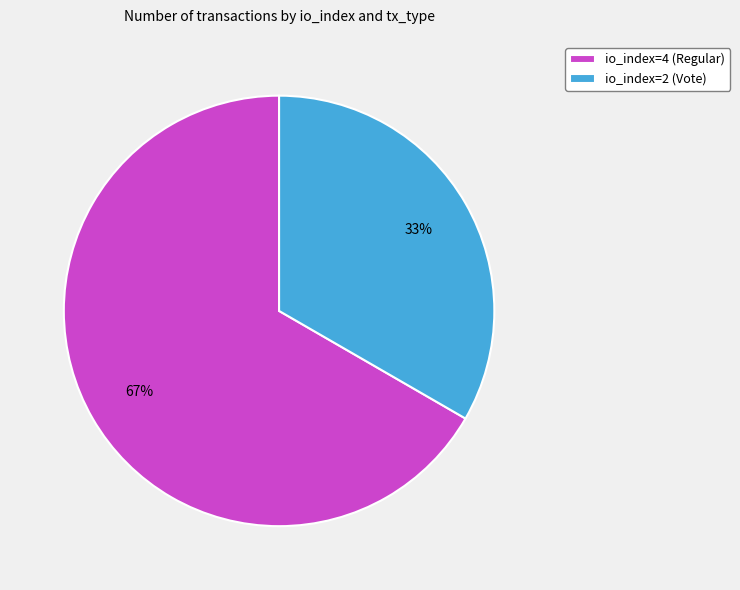

Do io_index=2 (Vote) and io_index=4 (Regular) together represent more than half of the pie?

Yes